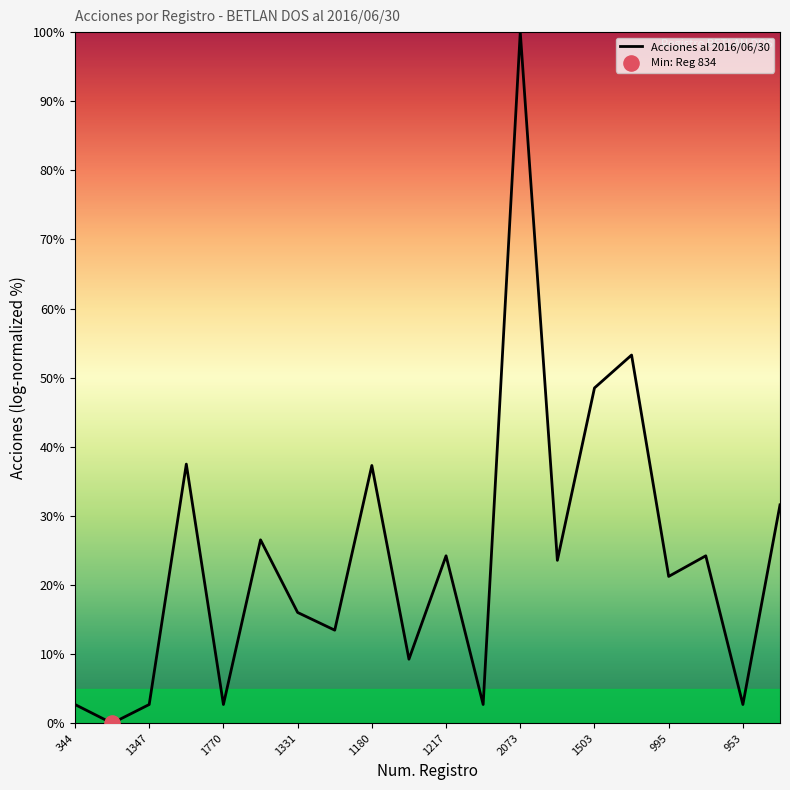

What is the maximum value shown in the chart?

100.0